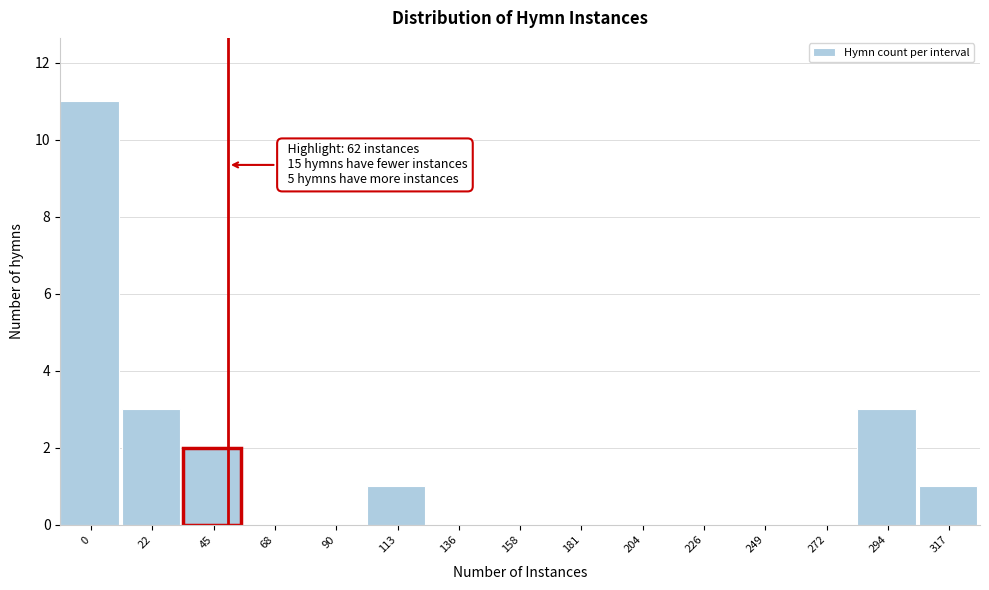

Reading right to left, transcribe all the data shown in this chart.

317=1	294=3	272=0	249=0	226=0	204=0	181=0	158=0	136=0	113=1	90=0	68=0	45=2	22=3	0=11